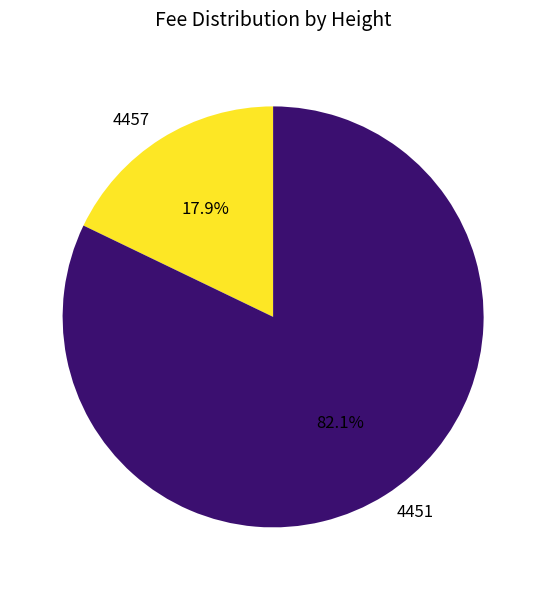

Rank the categories by value from lowest to highest.

4457, 4451